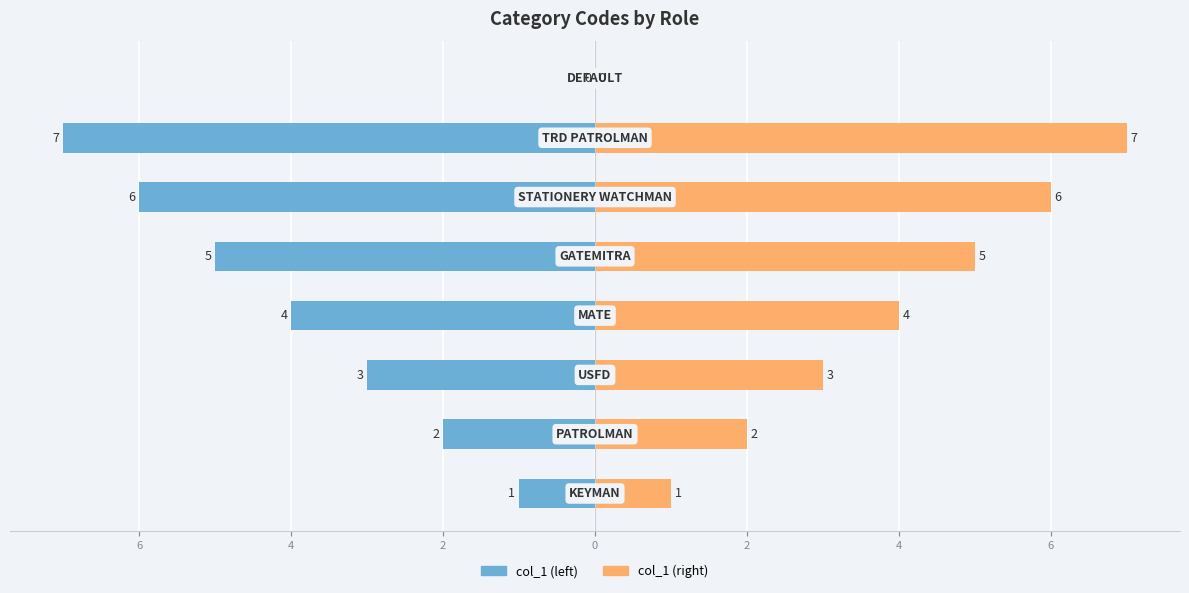

What is the difference between the second highest and minimum values in the col_1 (left) series?

6